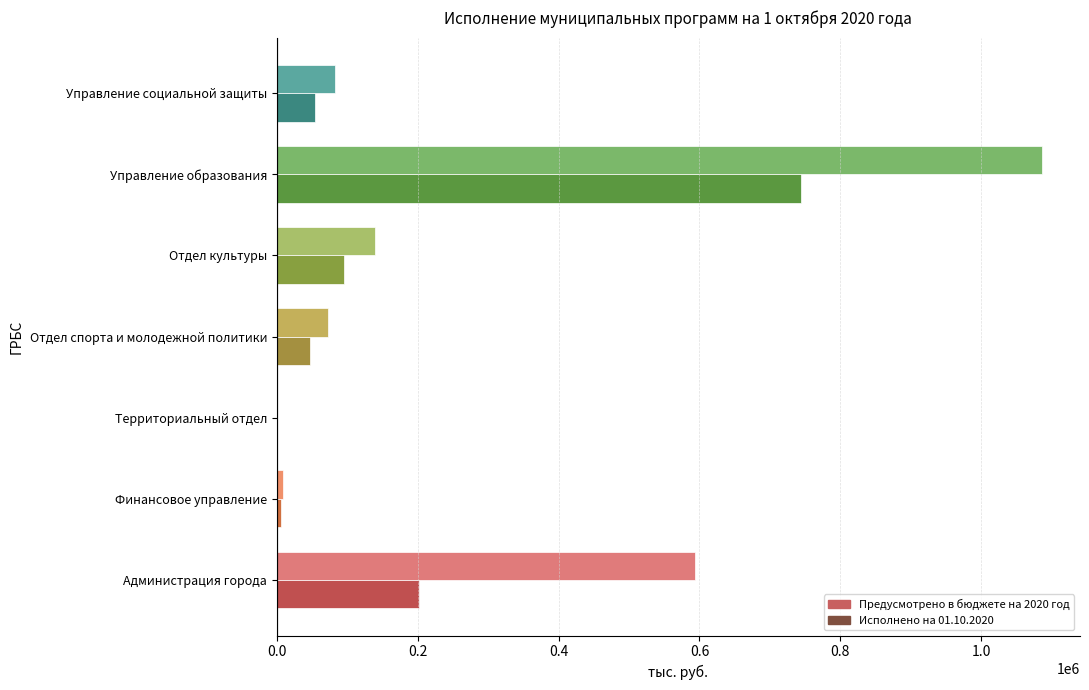

Is it true that Исполнено на 01.10.2020 equals 47146.1 at Отдел спорта и молодежной политики?

True